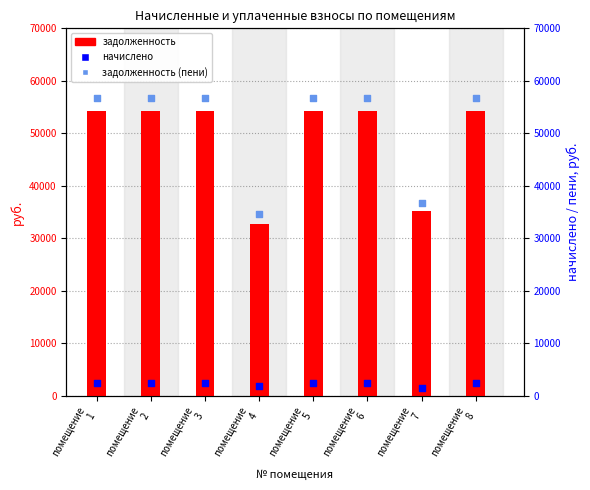

Which series reaches the minimum Y coordinate?

начислено